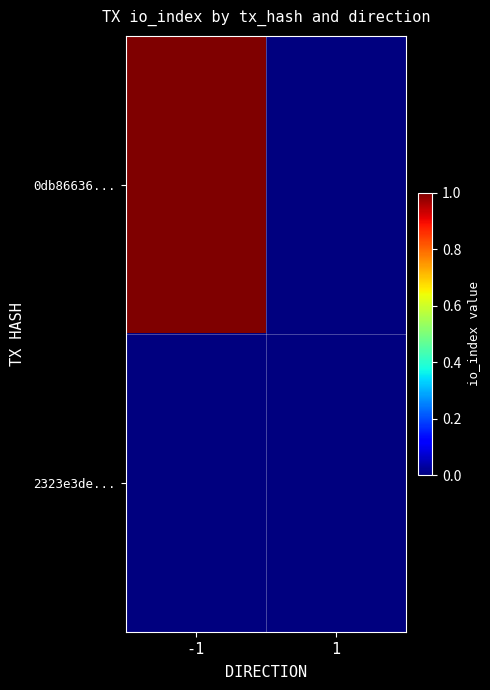

At which category does the chart reach its peak across all series?

-1